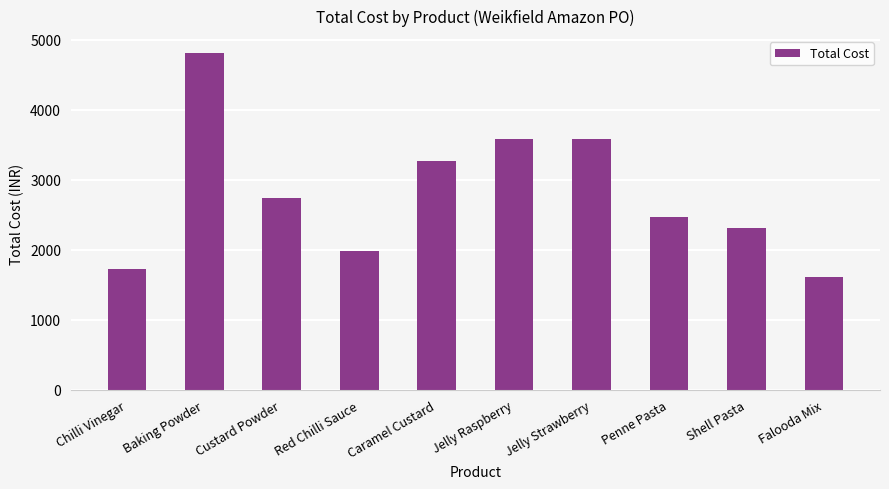

What is the average value?

2810.0